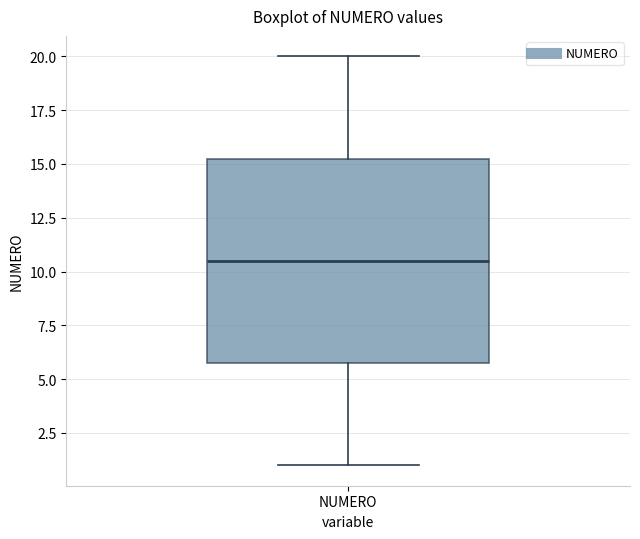

Transcribe this box plot: give where the median line is, the range the box spans, and where the two whiskers end, as read against the y-axis. The values are not printed on the chart, so give them approximately, as read against the axis.

median 10.5, box 6.0 to 15.5, whiskers 1.0 to 20.0